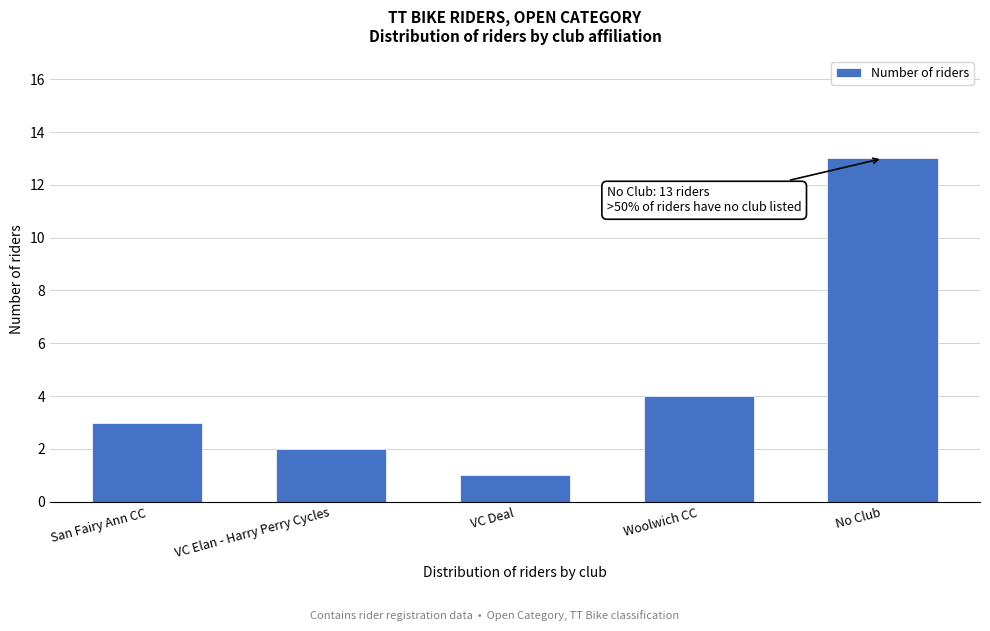

Reading right to left, transcribe all the data shown in this chart.

No Club=13	Woolwich CC=4	VC Deal=1	VC Elan - Harry Perry Cycles=2	San Fairy Ann CC=3